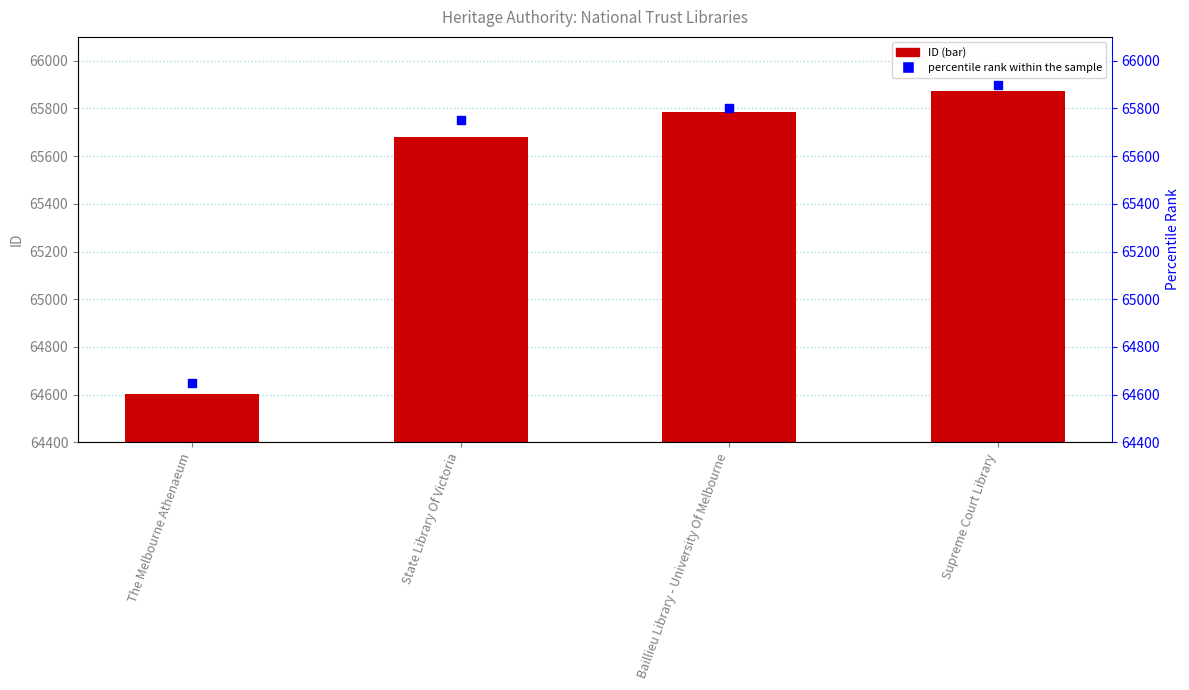

Which series contains the lowest Y value?

ID